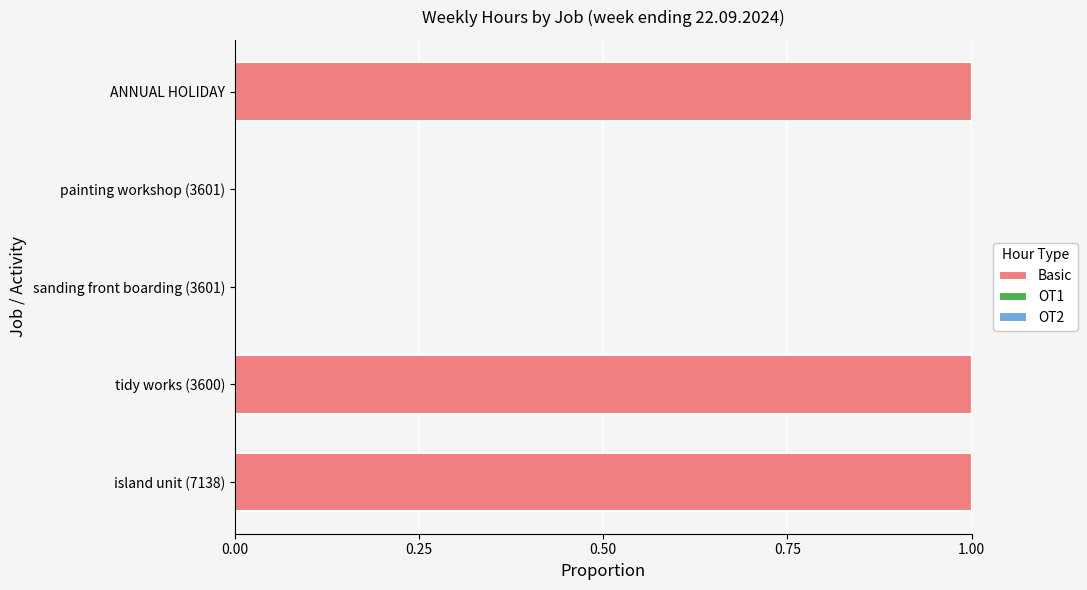

What is the change in value from sanding front boarding (3601) to ANNUAL HOLIDAY?

+1